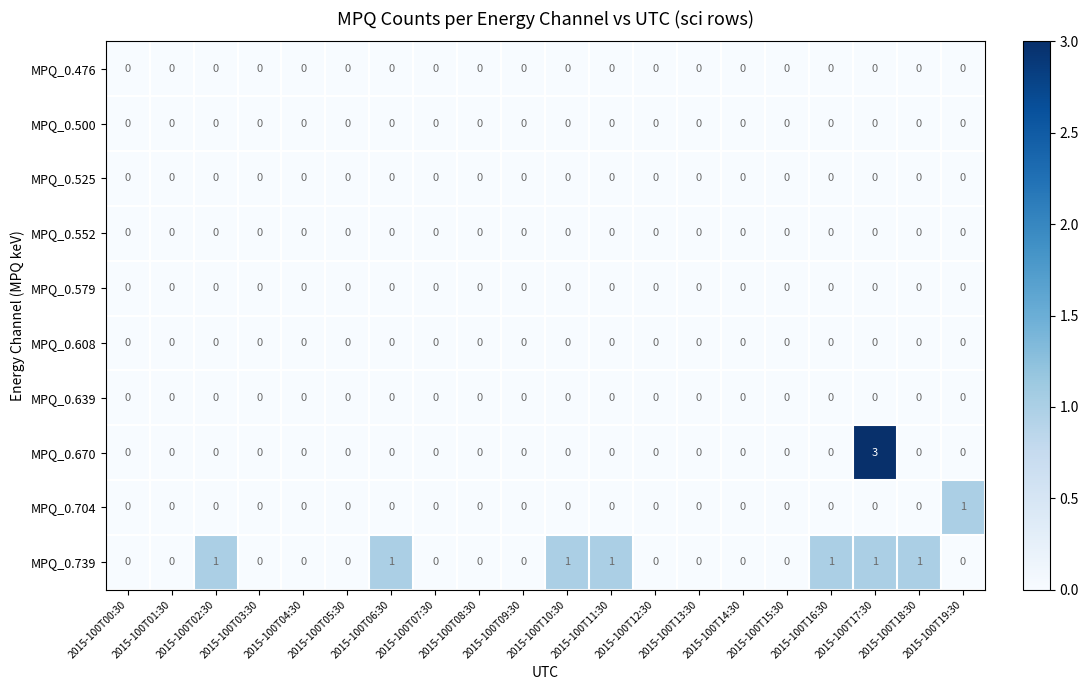

Which series has the largest total across all categories?

MPQ_0.739